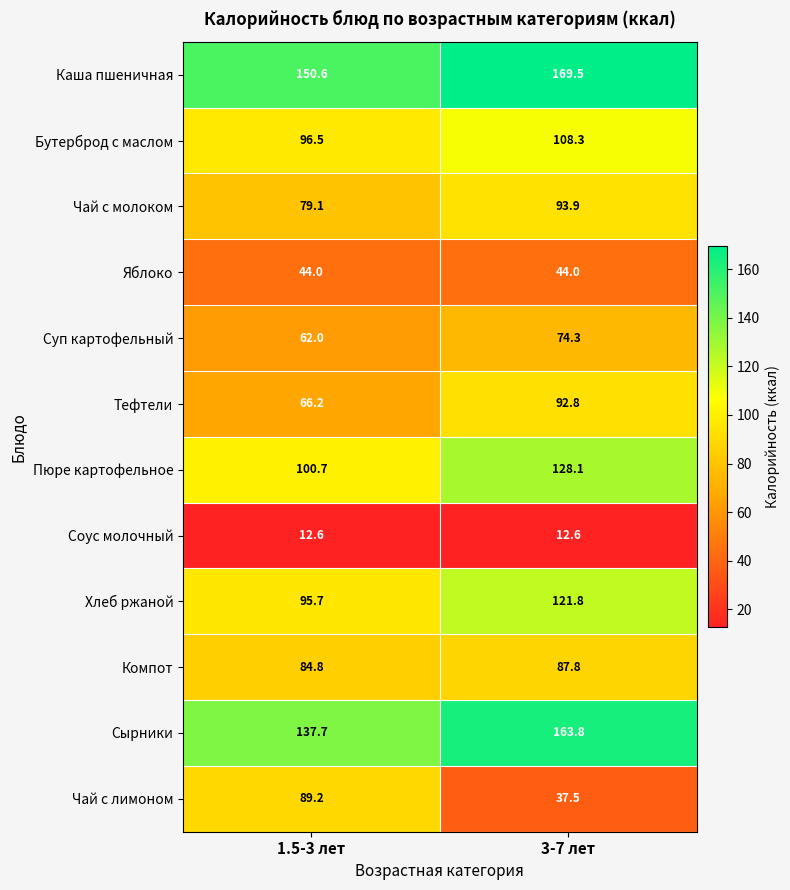

Which category has the highest value across all series?

3-7 лет